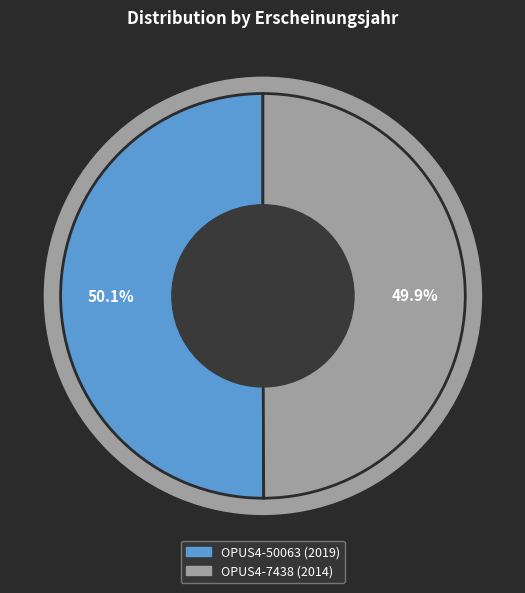

What percentage do OPUS4-50063 and OPUS4-7438 together represent?

100.0%